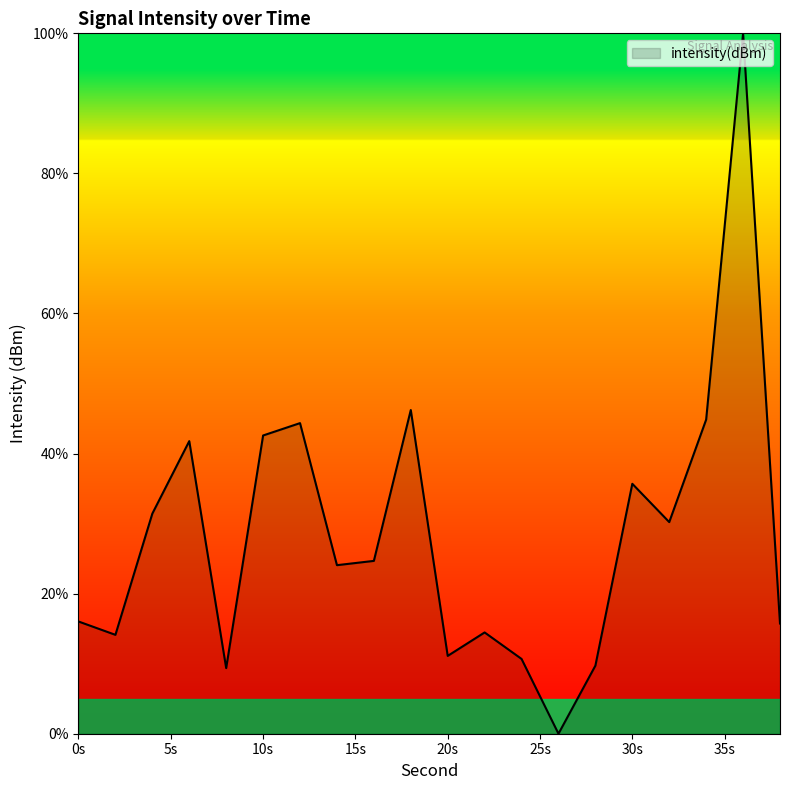

What is the maximum value shown in the chart?

100.0